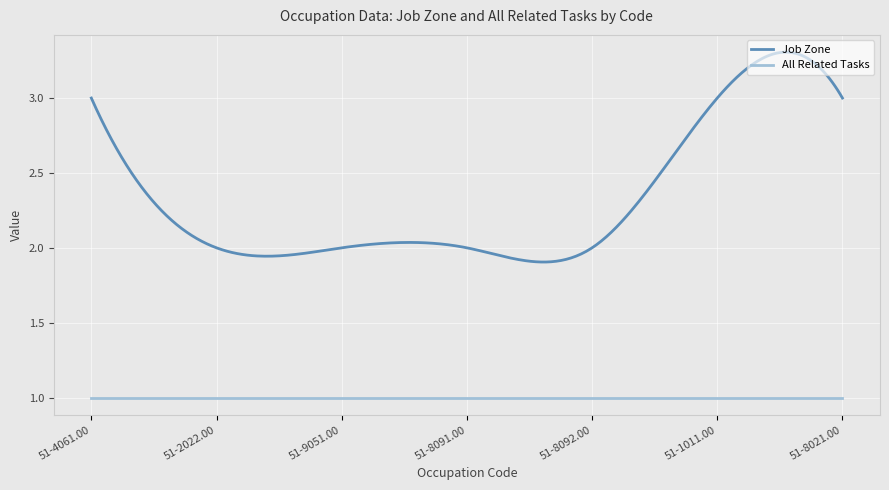

Which series has the largest range (max minus min)?

Job Zone